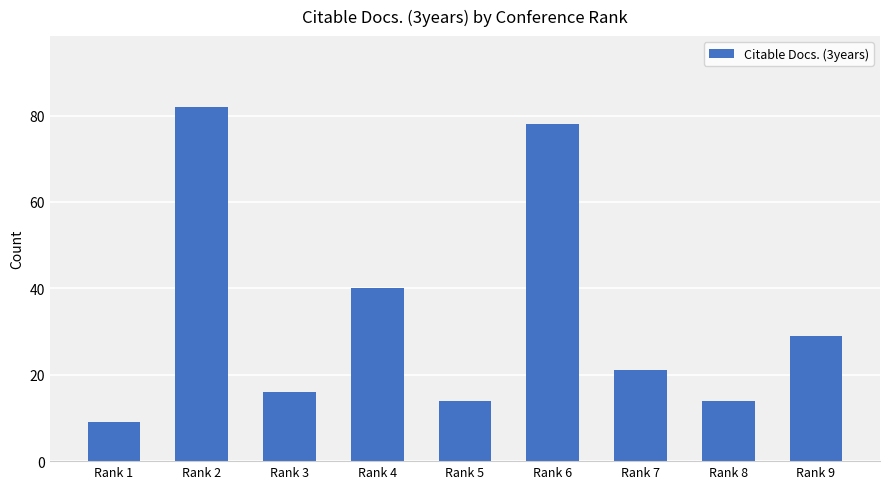

Is it true that the value at Rank 6 is 78?

True